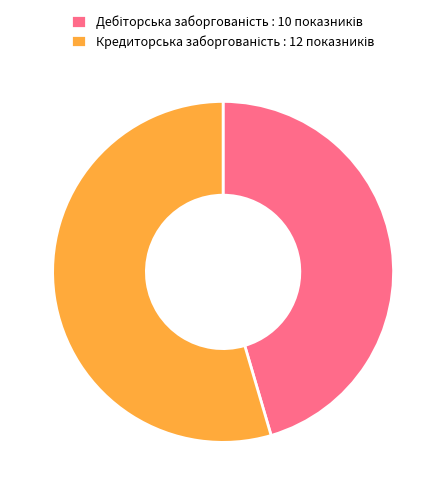

Is there a majority slice in this chart?

Yes